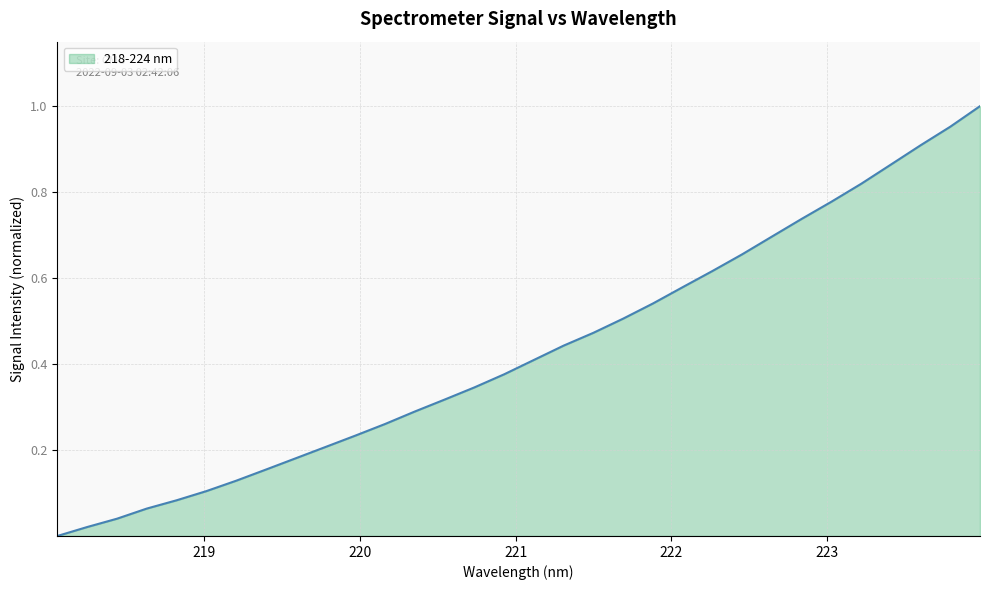

Does the chart display data point markers on the line(s)?

No